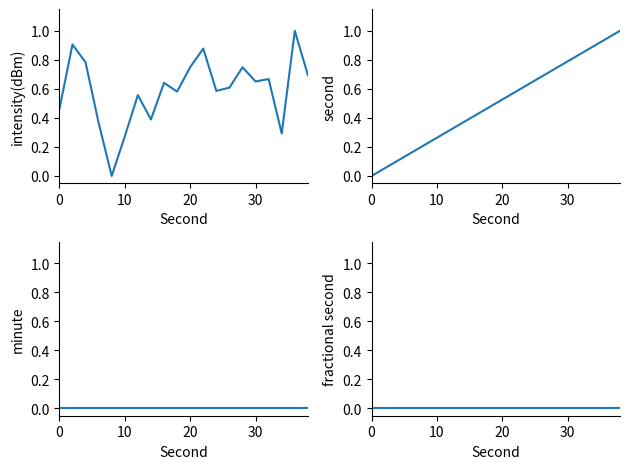

What is the average value of the intensity(dBm) series?

0.6